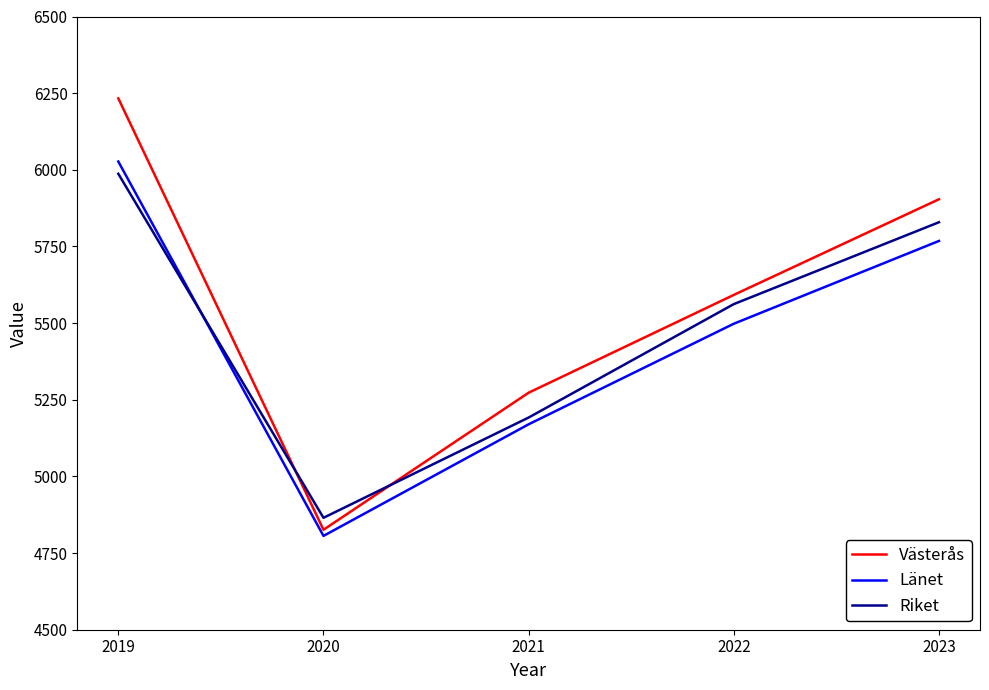

Which series ends up on top after the final intersection of Riket and Länet?

Riket